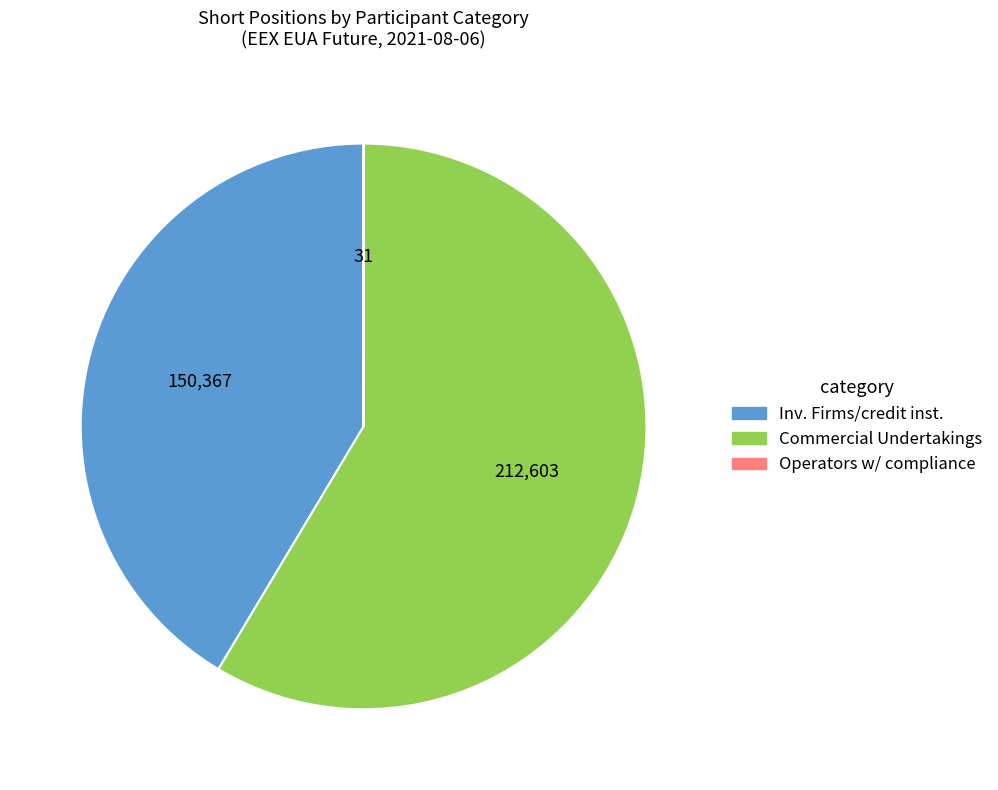

Does any single category account for the majority?

Yes